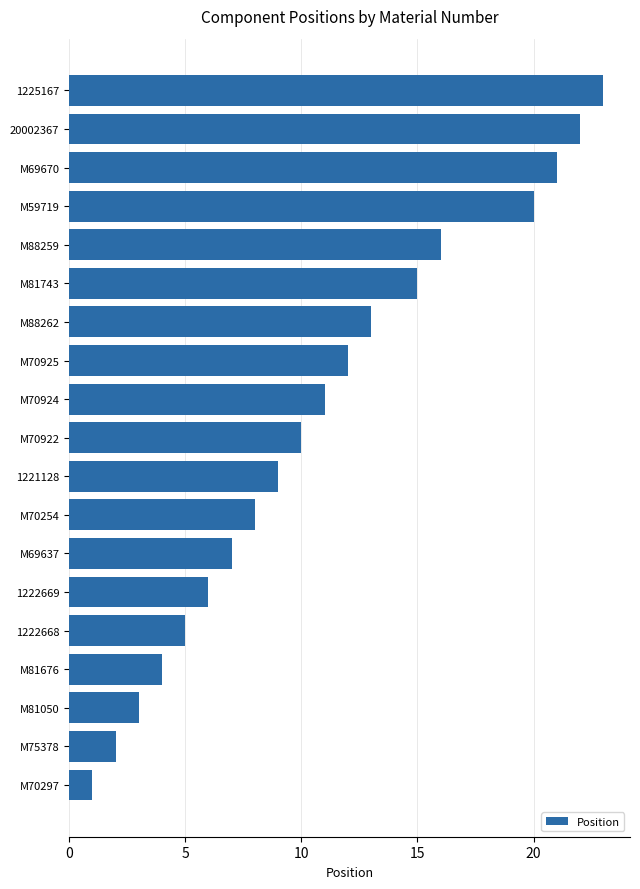

List the labels in order of value, smallest first.

M70297, M75378, M81050, M81676, 1222668, 1222669, M69637, M70254, 1221128, M70922, M70924, M70925, M88262, M81743, M88259, M59719, M69670, 20002367, 1225167